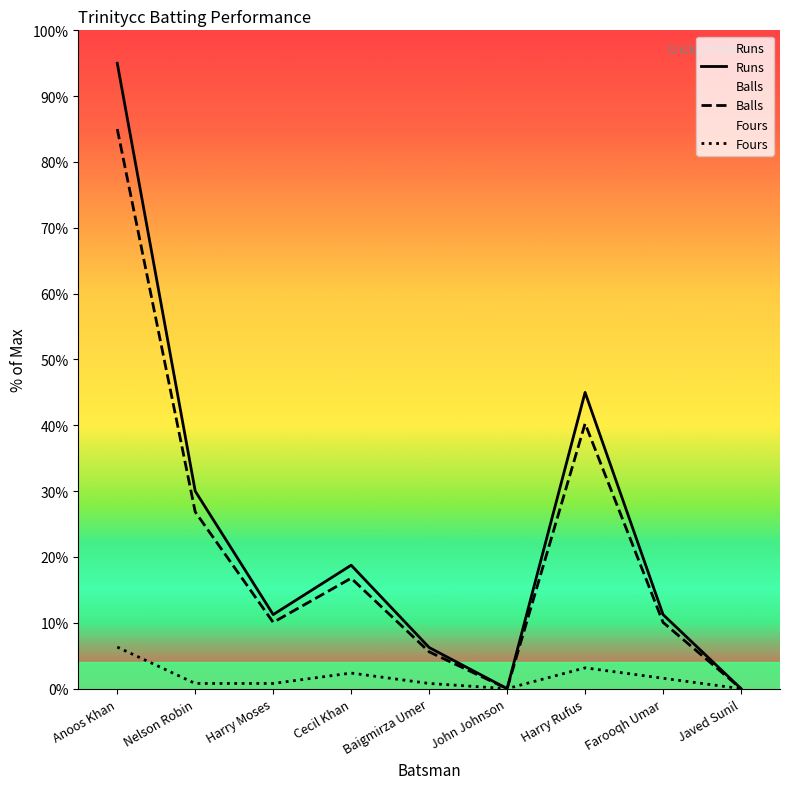

What is the difference between the maximum and second lowest values in the Fours series?

6.3